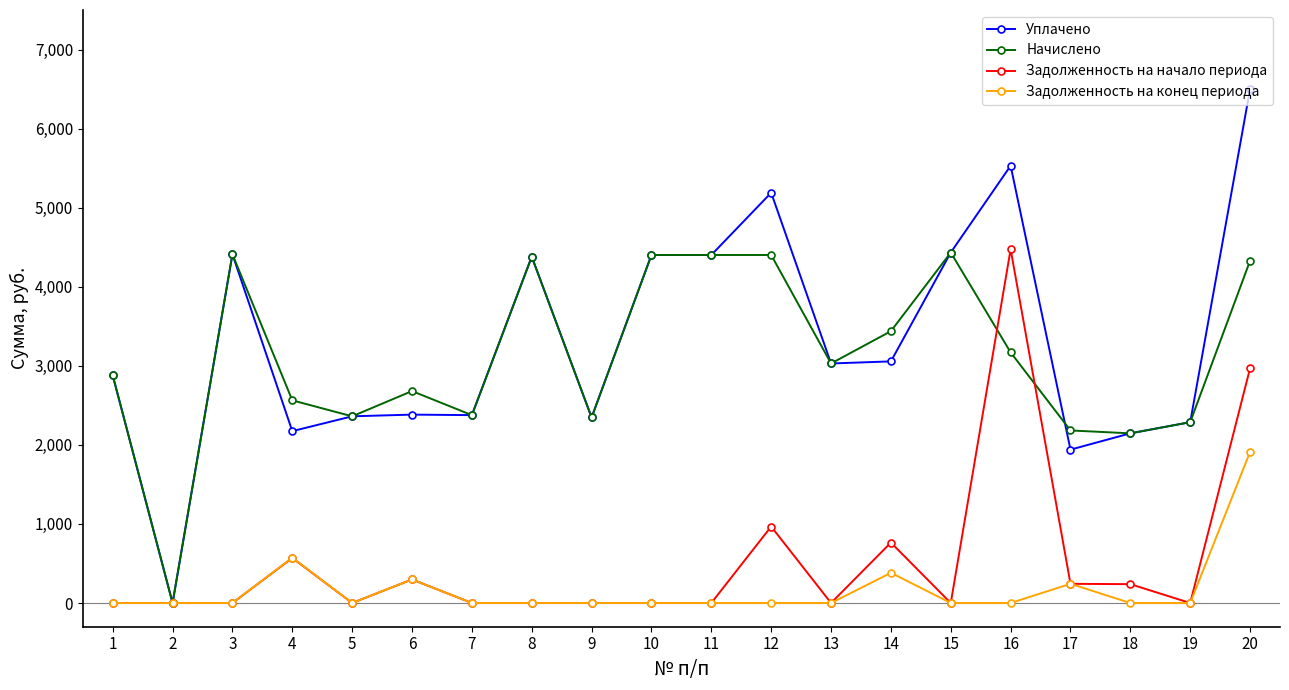

How many values in the Начислено series exceed 3029?

10